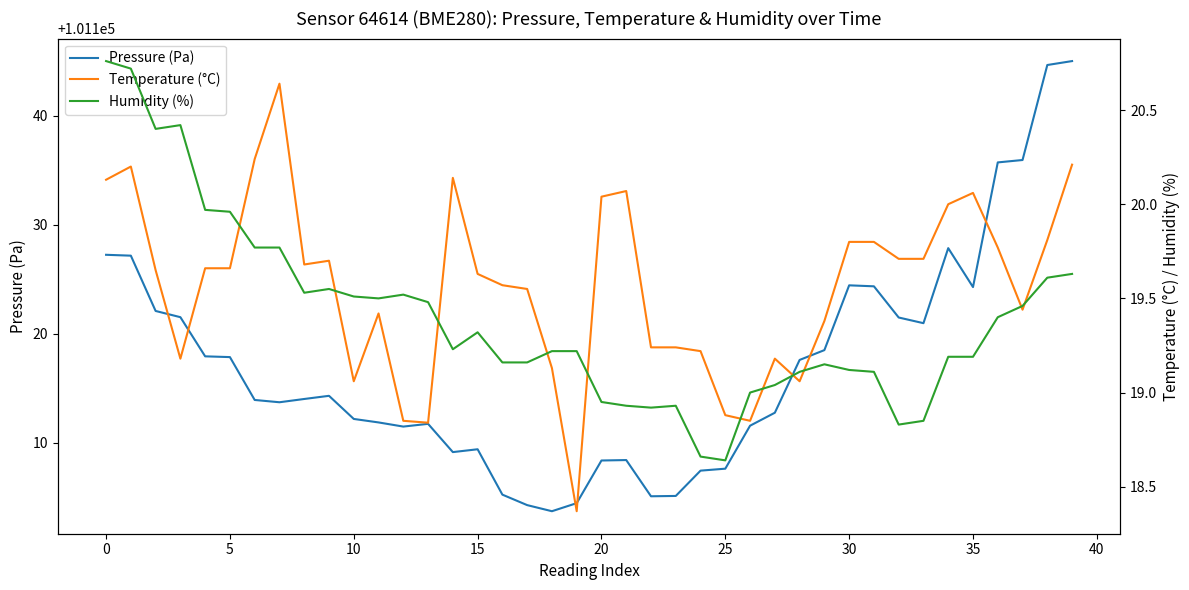

What is the difference between the maximum and minimum values in the Temperature (°C) series?

2.3